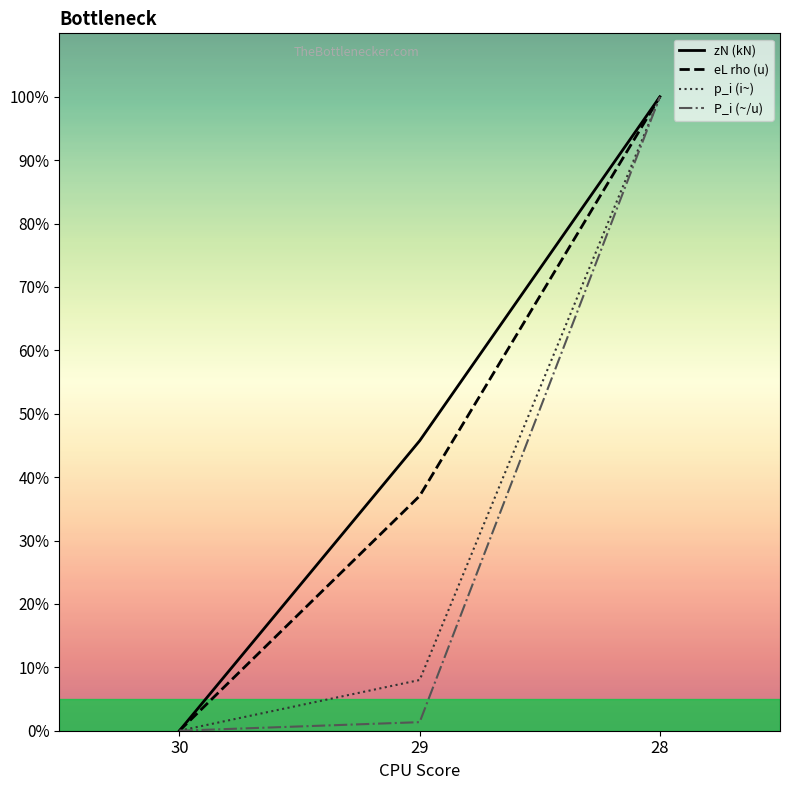

Reading right to left, transcribe all the data shown in this chart.

zN (kN): 100.0	45.7	0.0
eL rho (u): 100.0	37.0	0.0
p_i (i~): 100.0	8.0	0.0
P_i (~/u): 100.0	1.4	0.0